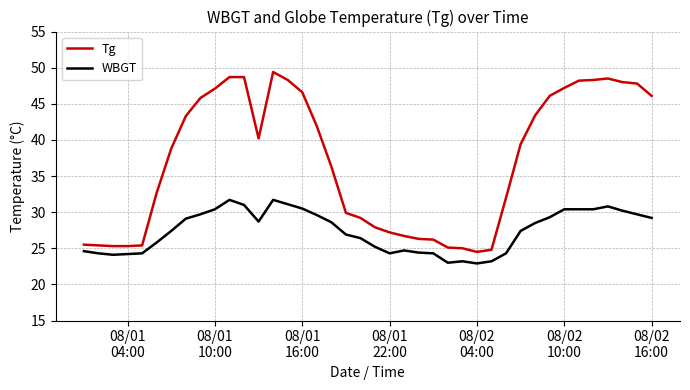

What is the sum of all WBGT values?

1095.9